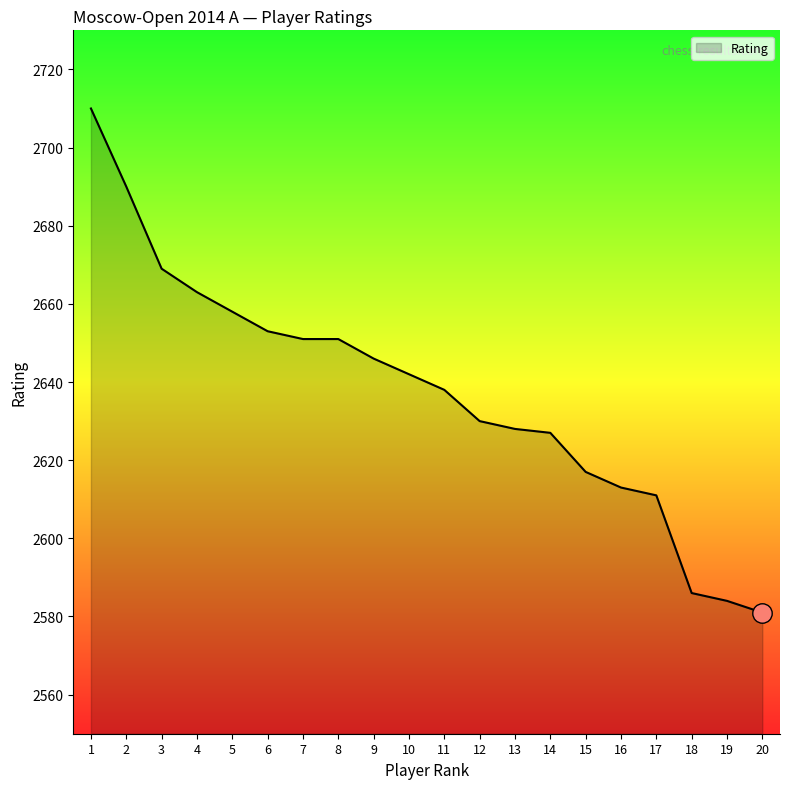

True or false: the data shows 2669 at 3.

True